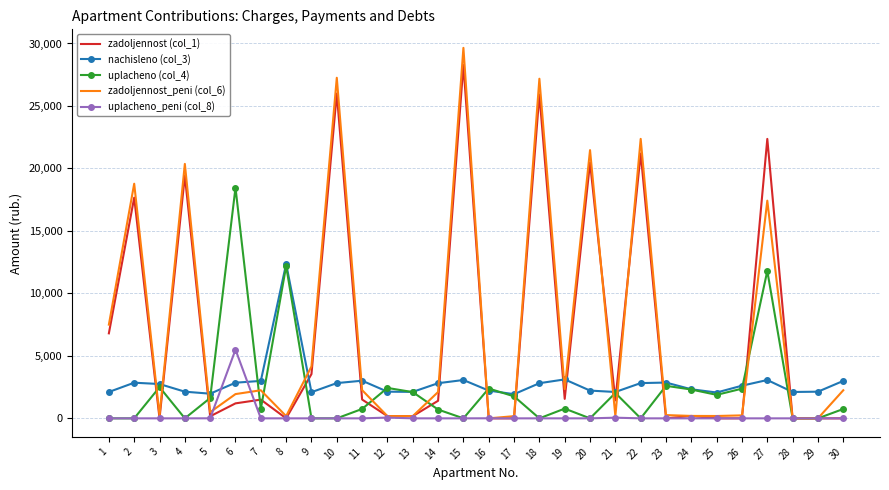

True or false: zadoljennost (col_1) and uplacheno (col_4) intersect in this chart.

True